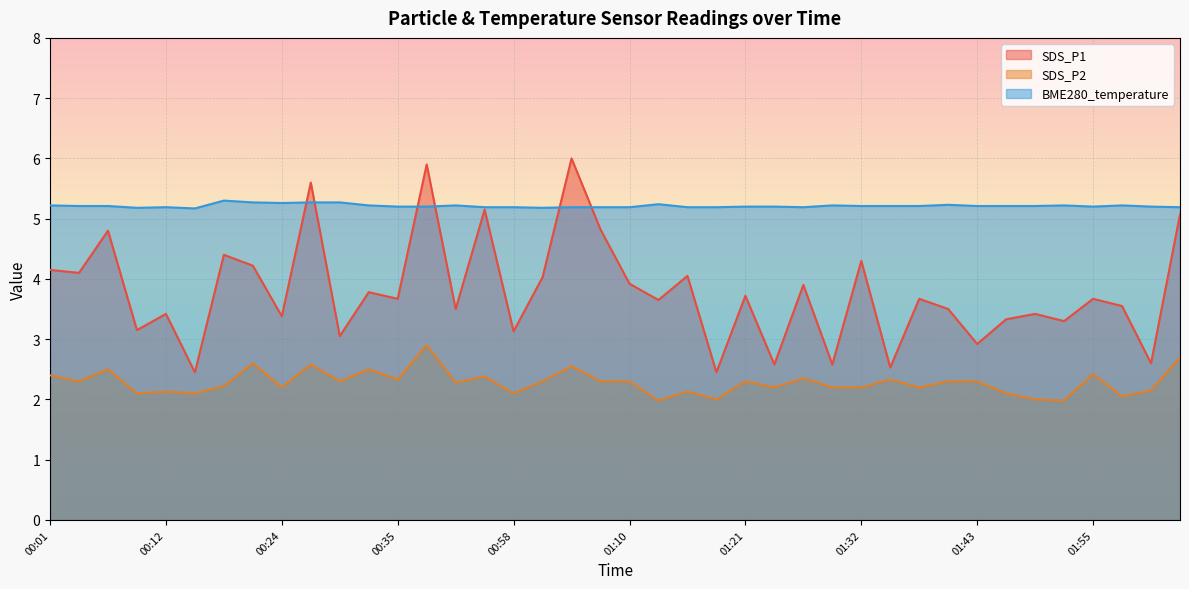

What is the spread (max minus min) of values at 01:07?

2.9